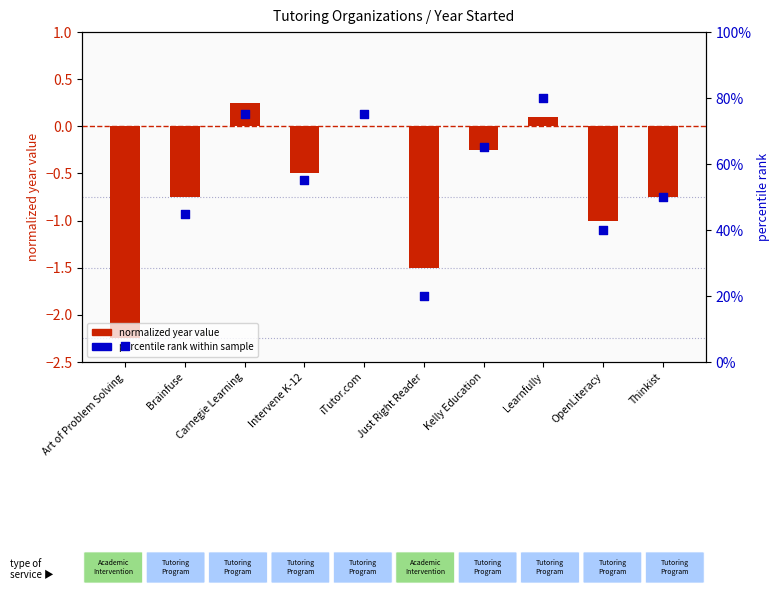

Which series contains the highest Y value?

percentile rank